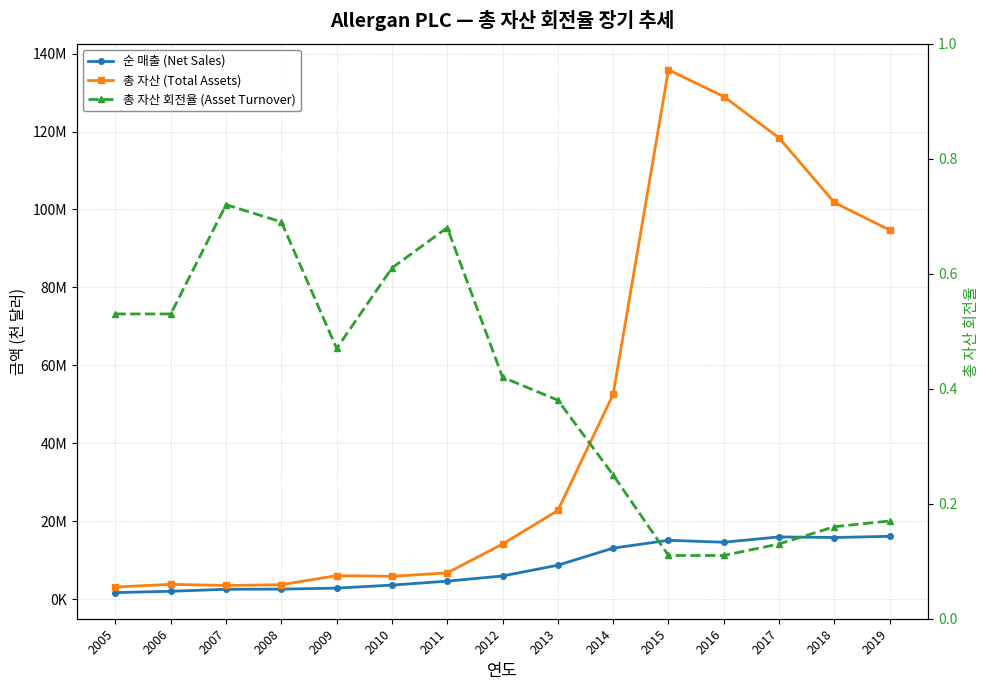

What is the value of the 총 자산 (Total Assets) point at the 1st from the left?

3080033.0